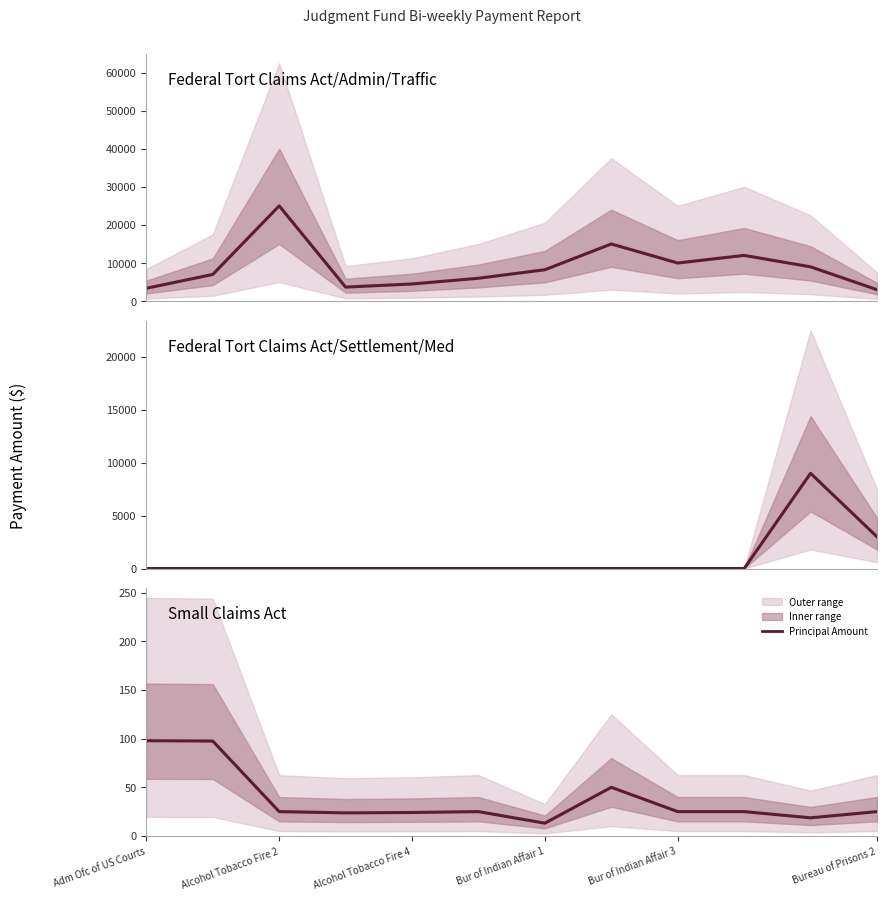

Reading left to right, transcribe all the data shown in this chart.

Federal Tort Claims Act/Admin/Traffic: 3368.0	7000.0	25000.0	3677.5	4500.0	6000.0	8233.4	15000.0	10000.0	12000.0	9000.0	3000.0
Federal Tort Claims Act/Settlement/Med: 0.0	0.0	0.0	0.0	0.0	0.0	0.0	0.0	0.0	0.0	9000.0	3000.0
Small Claims Act: 97.8	97.5	25.0	23.7	24.1	25.0	13.1	50.0	25.0	25.0	18.6	25.0